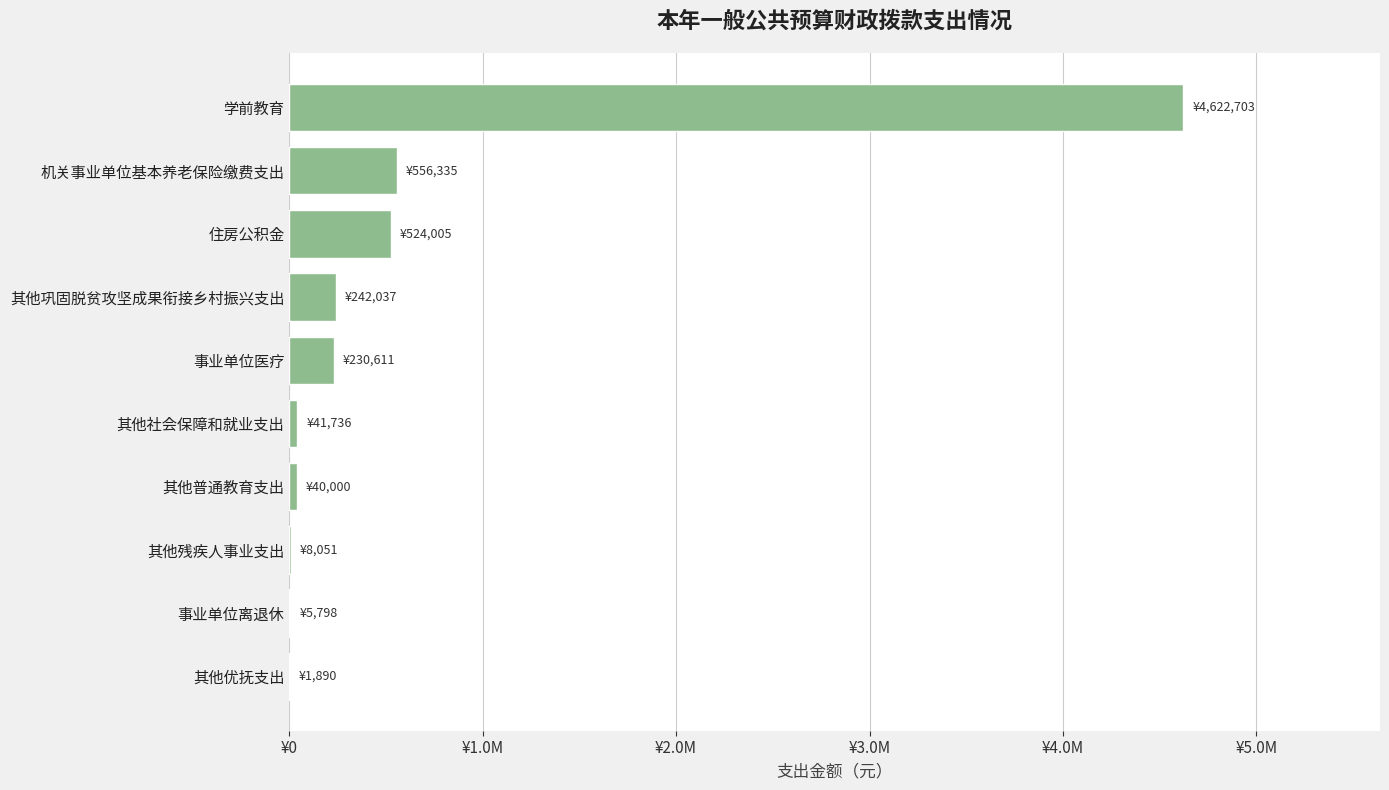

Are the bars horizontal?

Yes